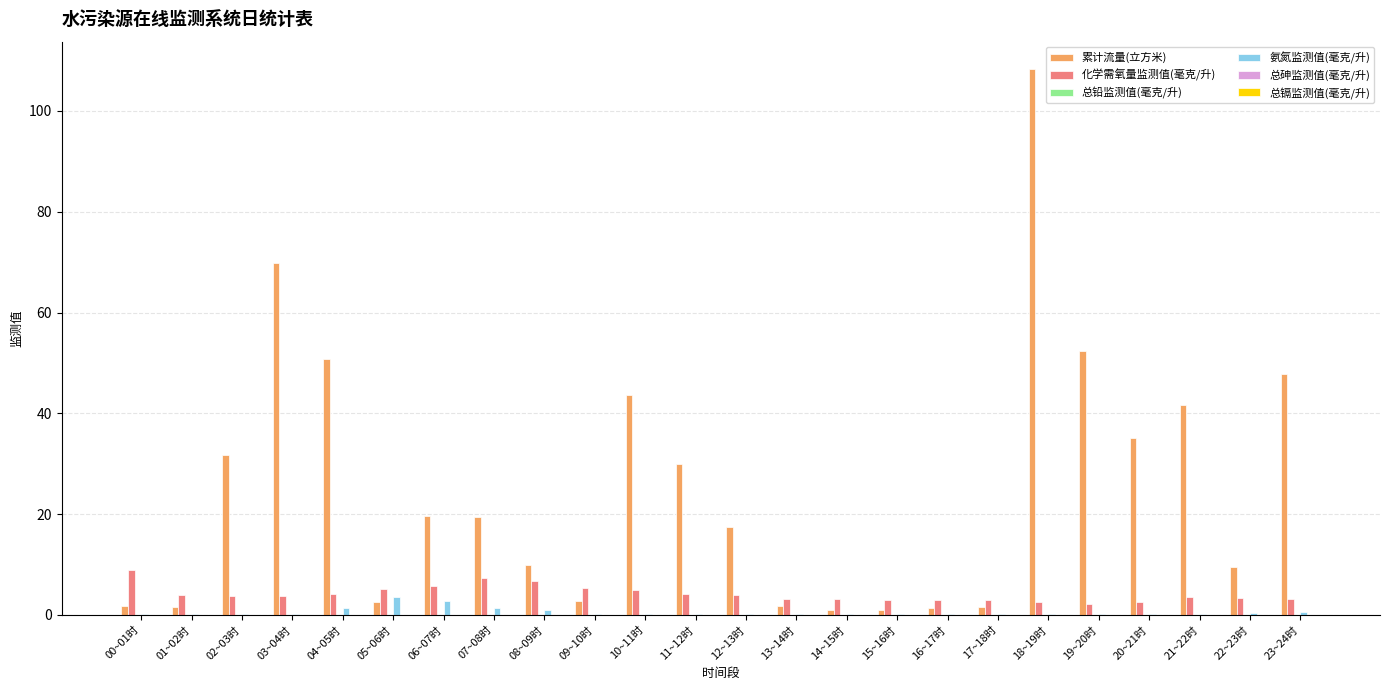

The value of 化学需氧量监测值(毫克/升) at 08~09时 is 6.7. True or false?

True